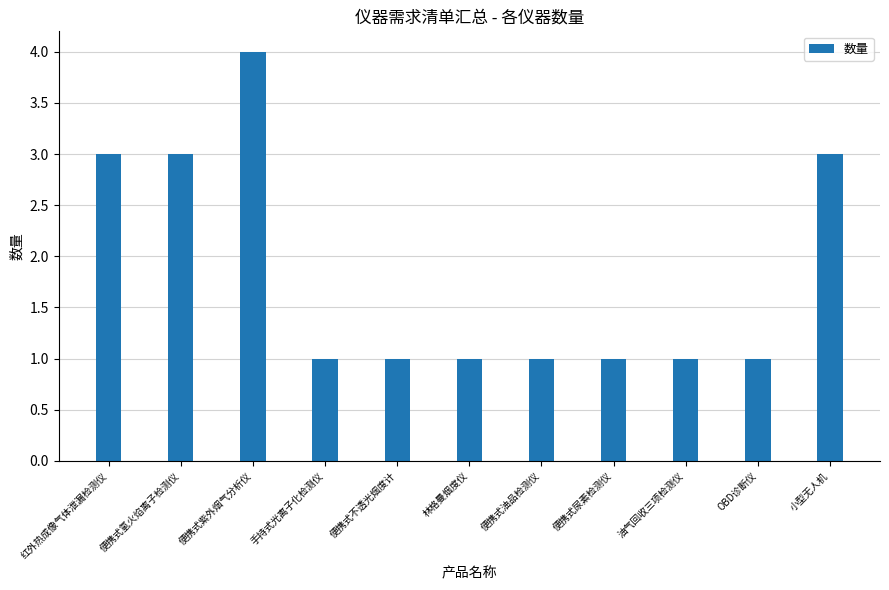

Reading left to right, list all the values displayed in this chart.

3	3	4	1	1	1	1	1	1	1	3